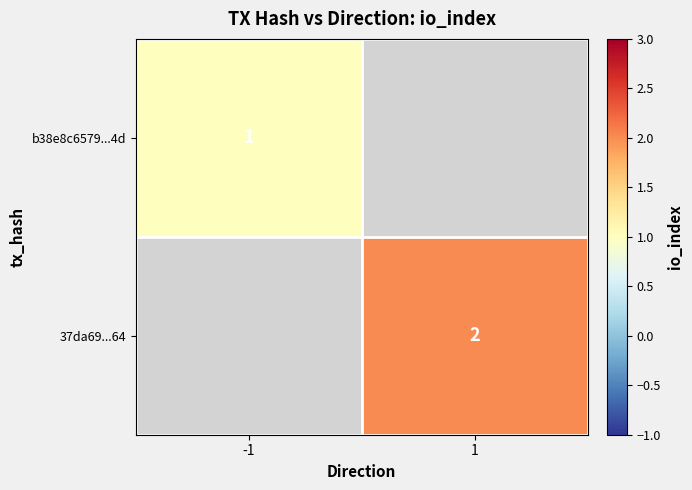

The value of b38e8c6579...4d at -1 is 2. True or false?

False